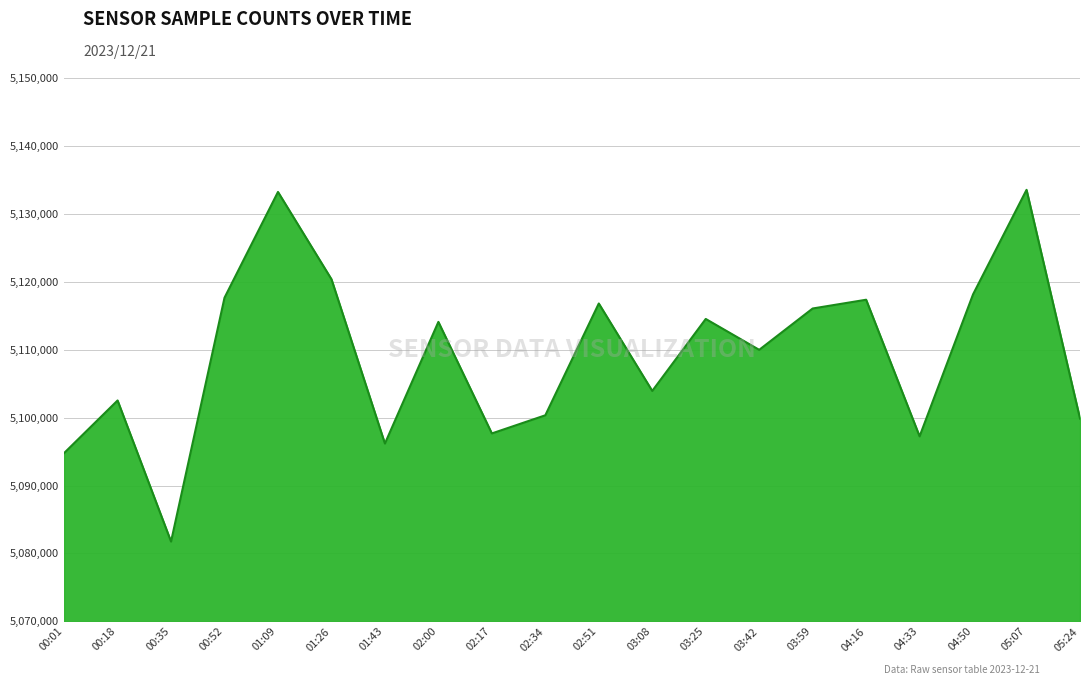

What is the change in value from 02:00 to 04:16?

+3263